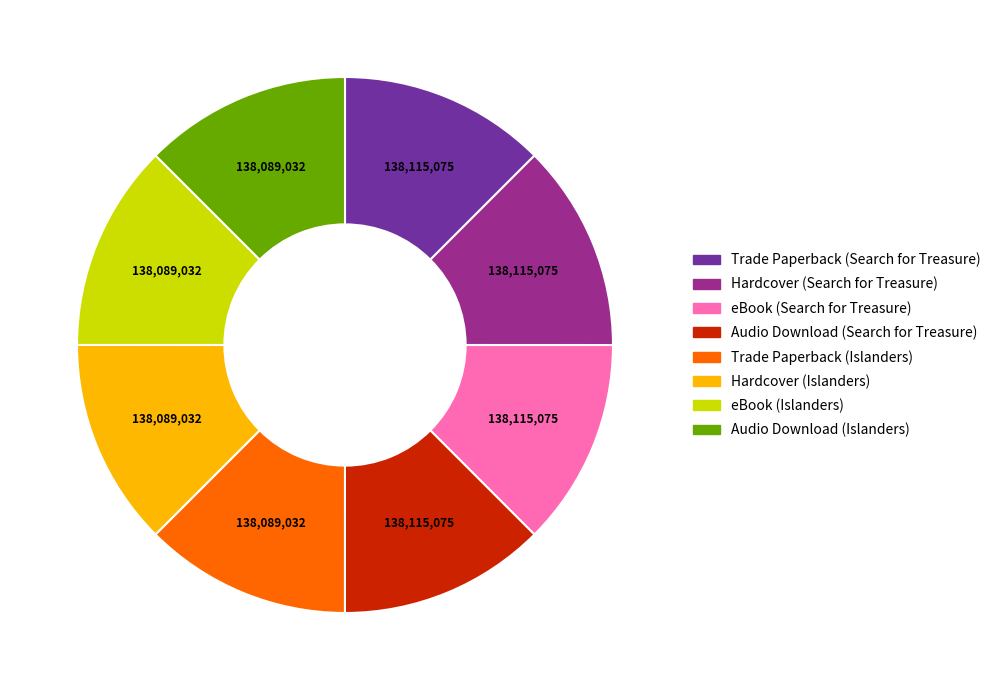

Is the sum of Trade Paperback (Search for Treasure) and Audio Download (Search for Treasure) greater than half?

No